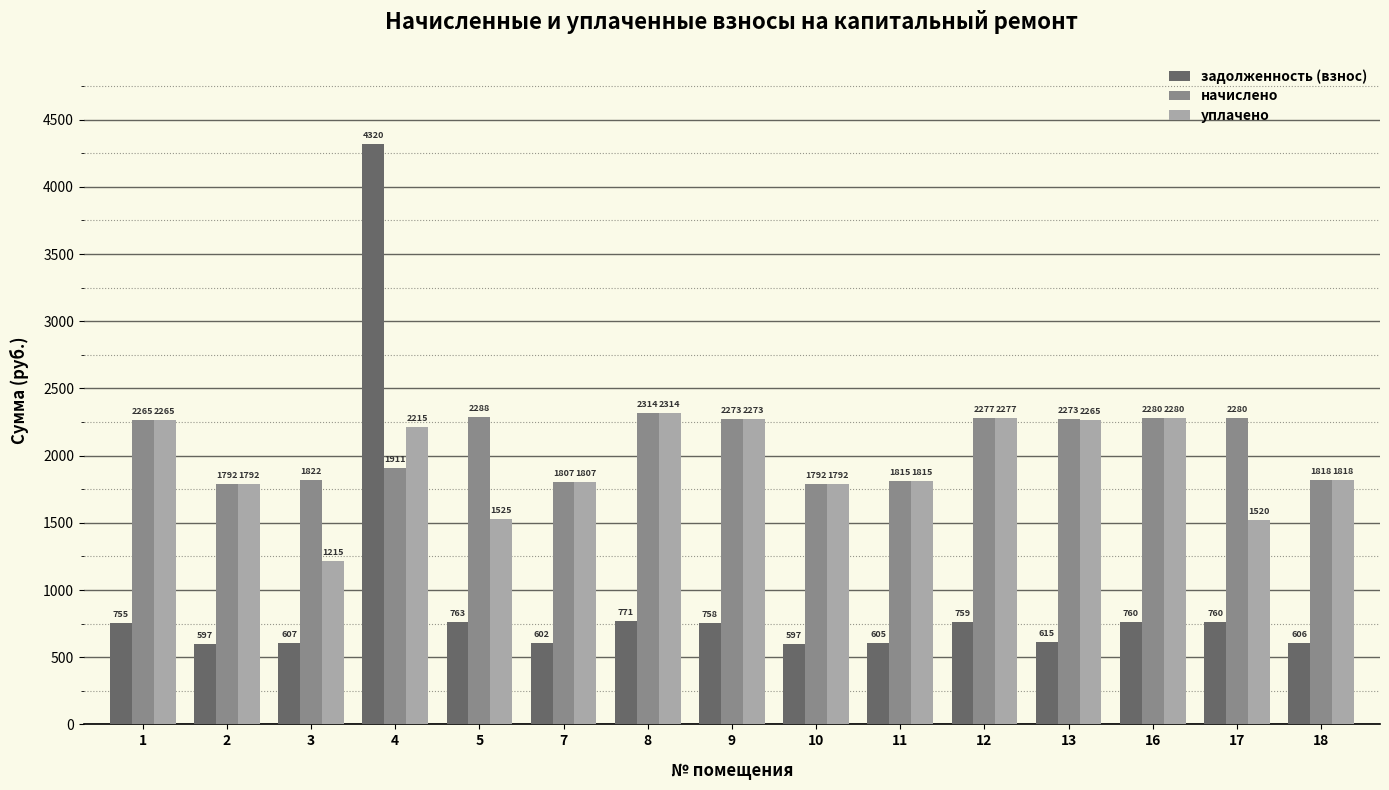

What is the value of the уплачено bar at the 7th from the left?

2313.9